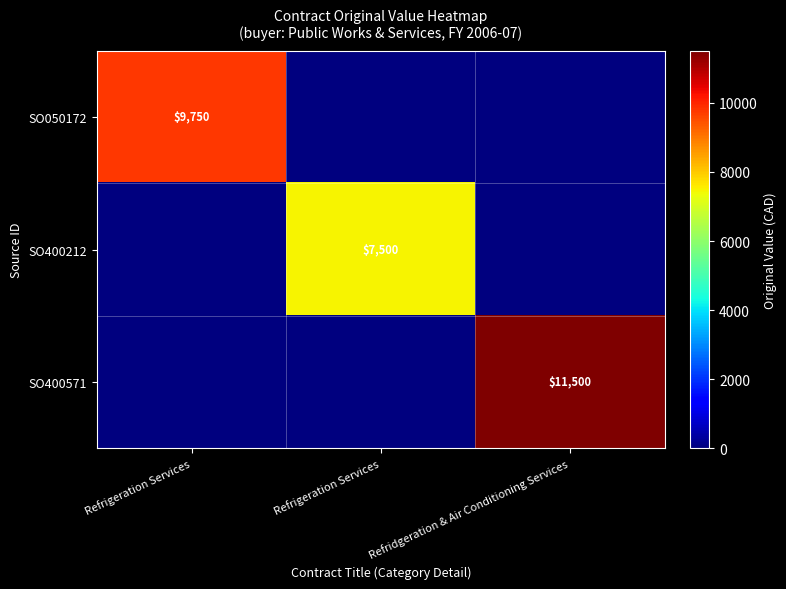

The SO400571 series shows 0 at Refrigeration Services. True or false?

True